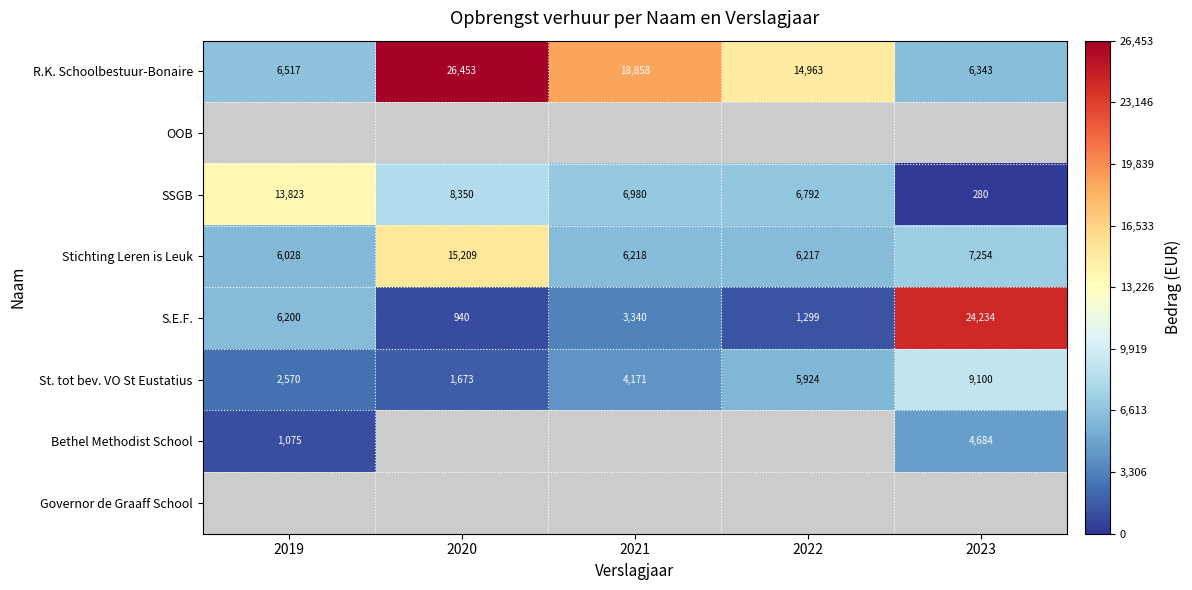

At which label does Stichting Leren is Leuk reach its minimum?

2019